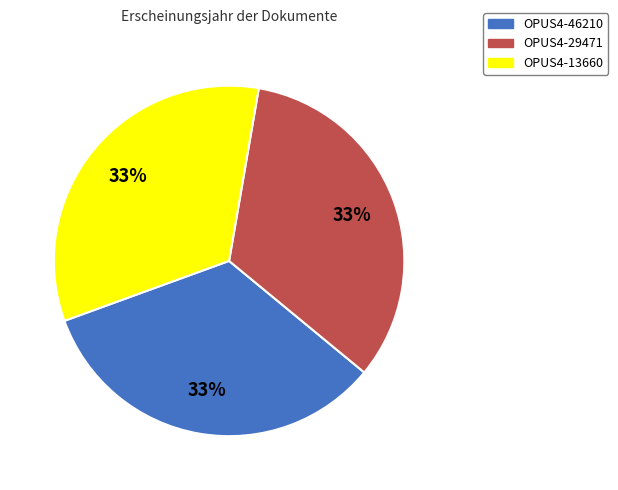

What percentage is the OPUS4-29471 slice, to the nearest percent?

33%